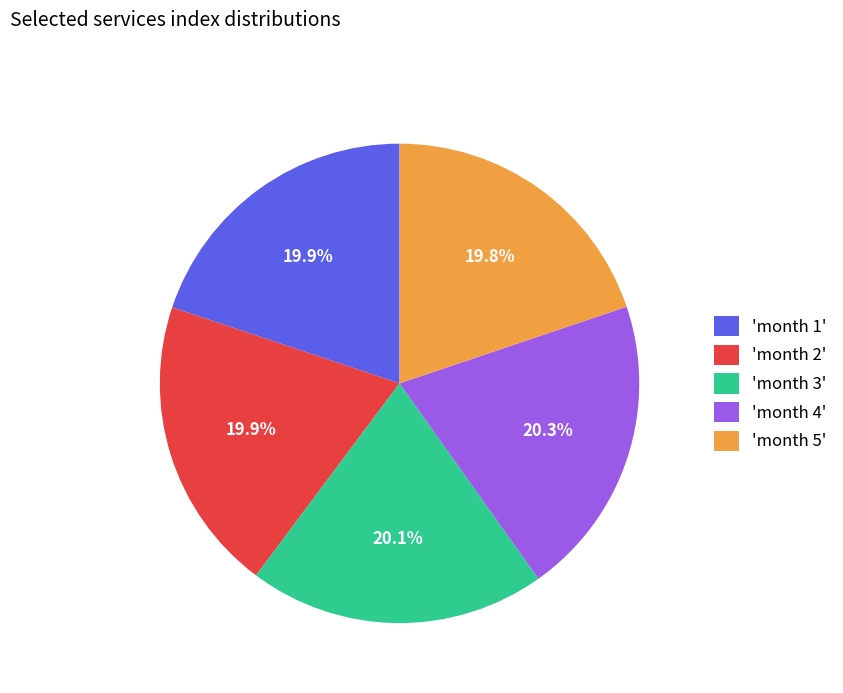

To the nearest percent, what is the average slice percentage?

20%